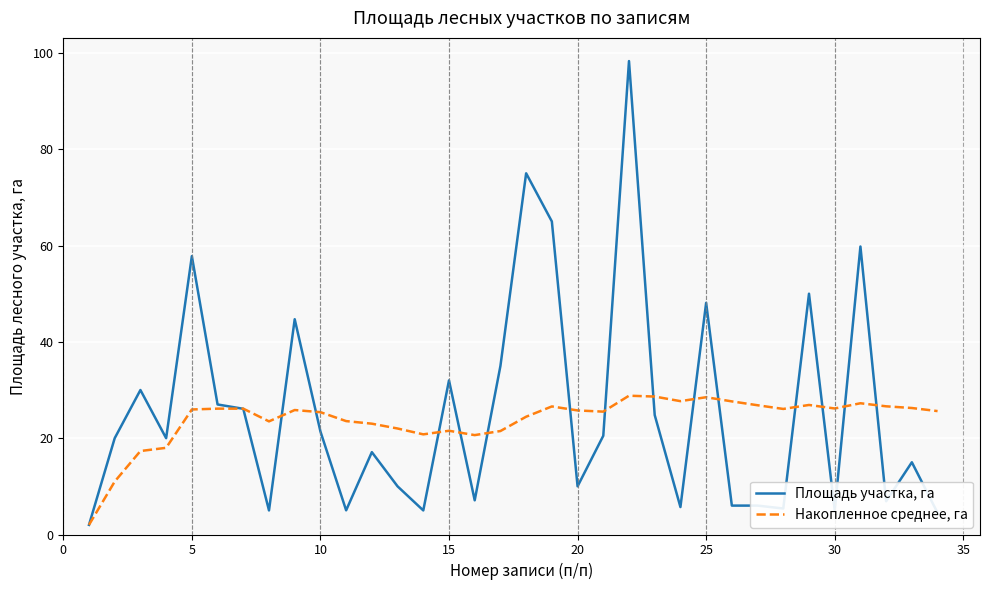

Which series has the largest range (max minus min)?

Площадь участка, га